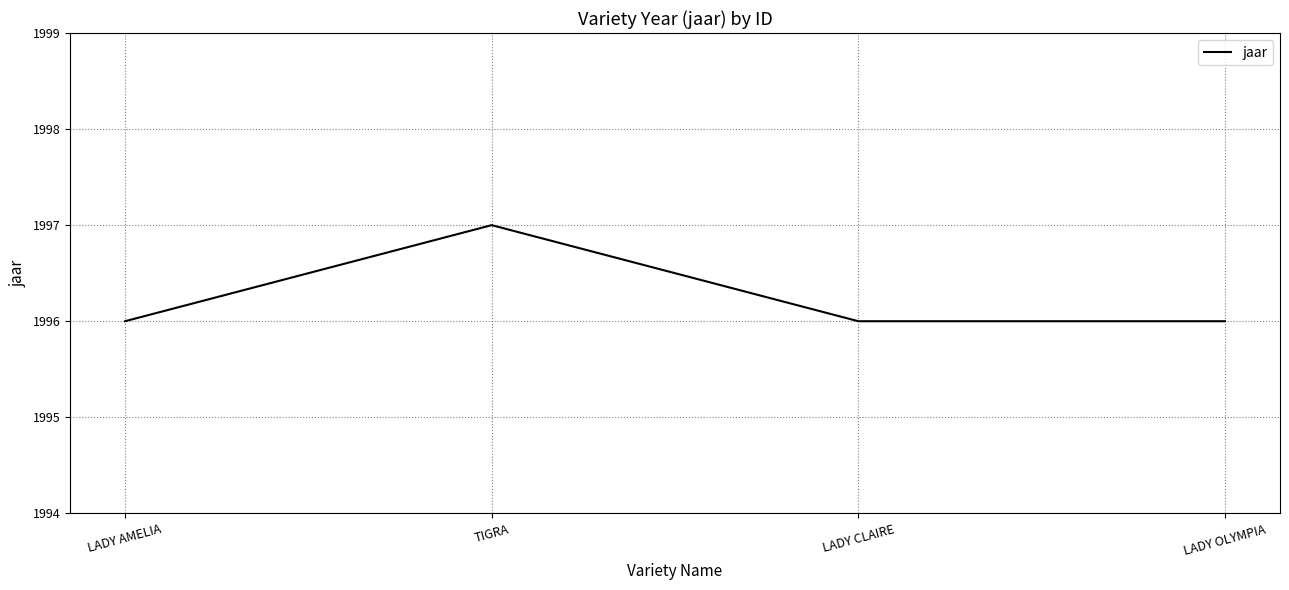

The chart shows a value of 3559 at LADY CLAIRE. True or false?

False